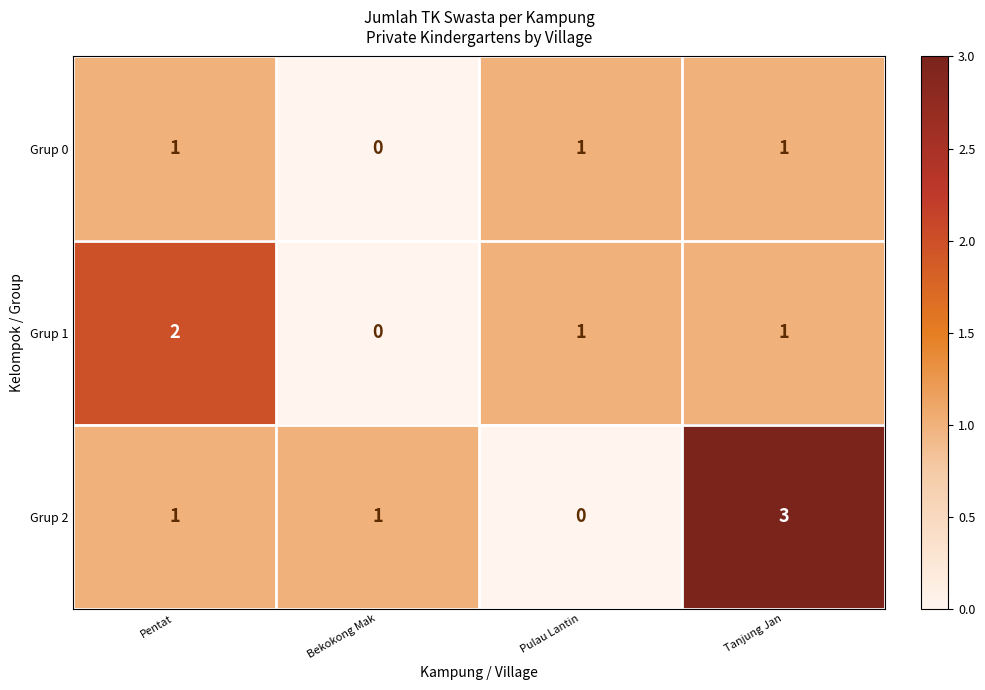

The value of Grup 1 at Tanjung Jan is 1. True or false?

True